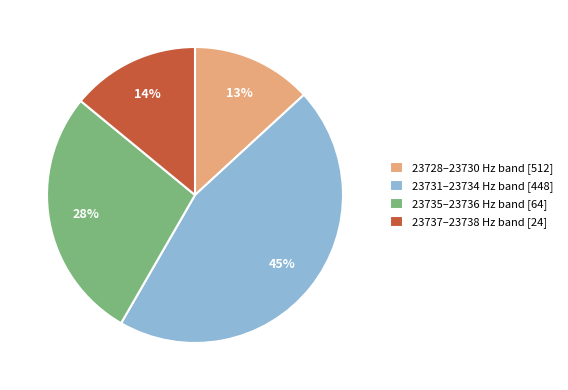

To the nearest percent, what percentage of the pie is 23731–23734 Hz band [448]?

45%